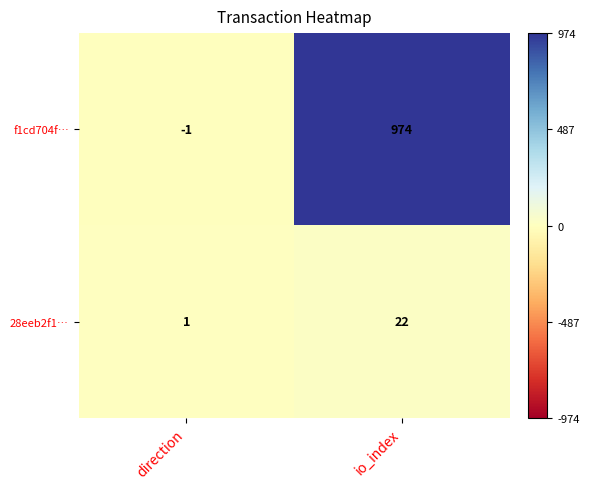

True or false: 28eeb2f1… has a value of 1 at direction.

True